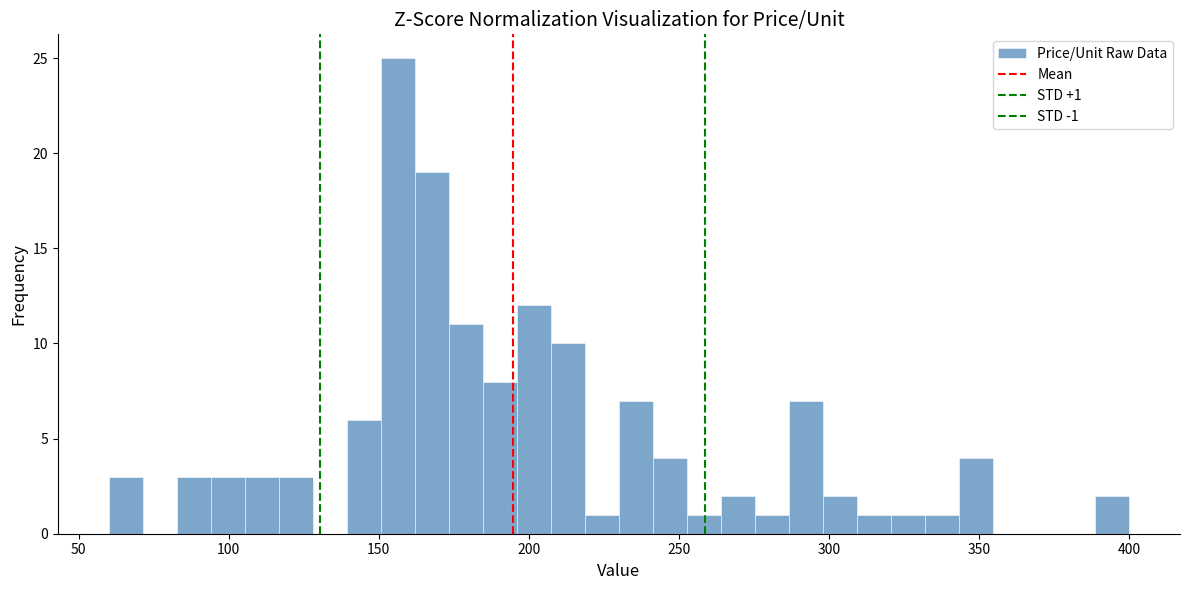

Read against the x-axis, roughly where is the centre of the tallest bar?

155